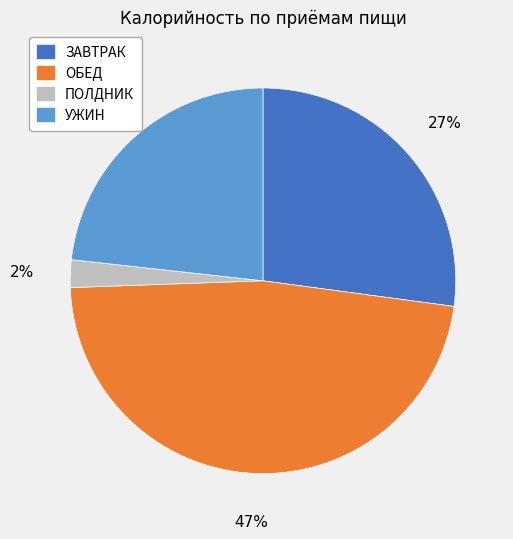

To the nearest percent, what is the average slice percentage?

25%